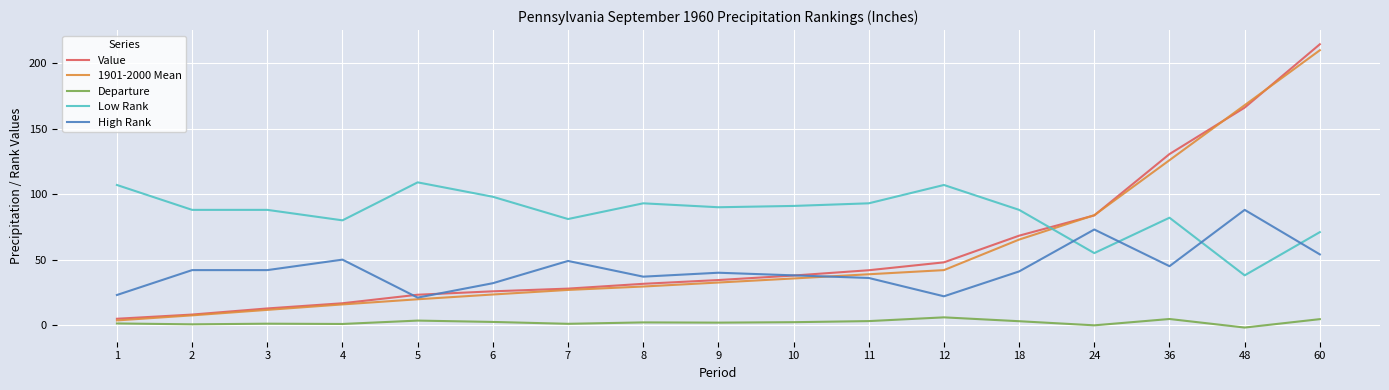

At which category is the sum across all series the highest?

60